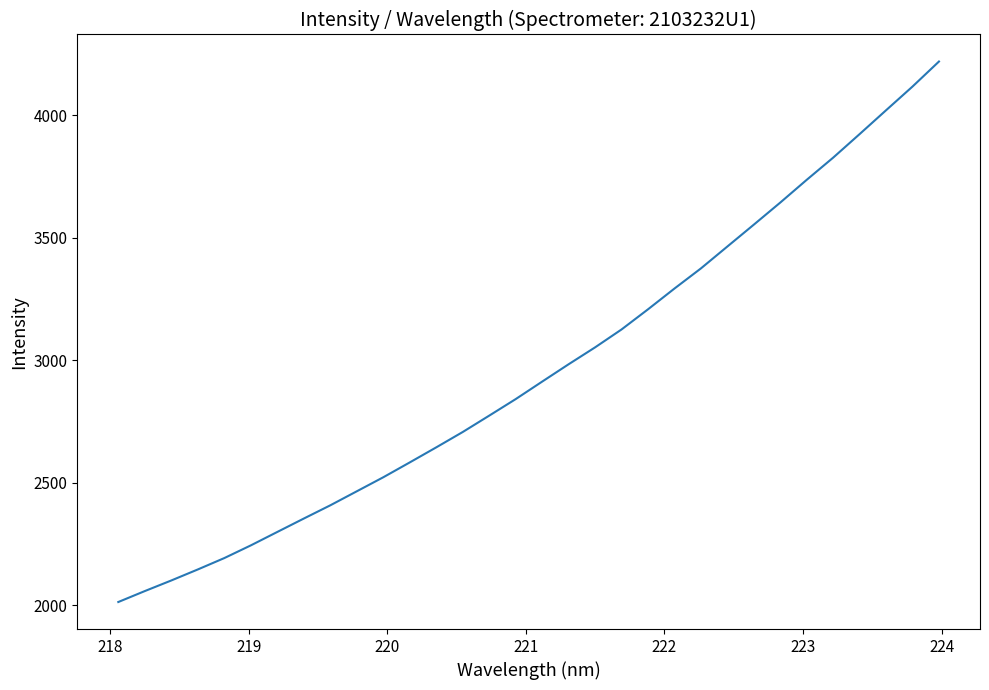

What is the smallest value displayed?

2013.1